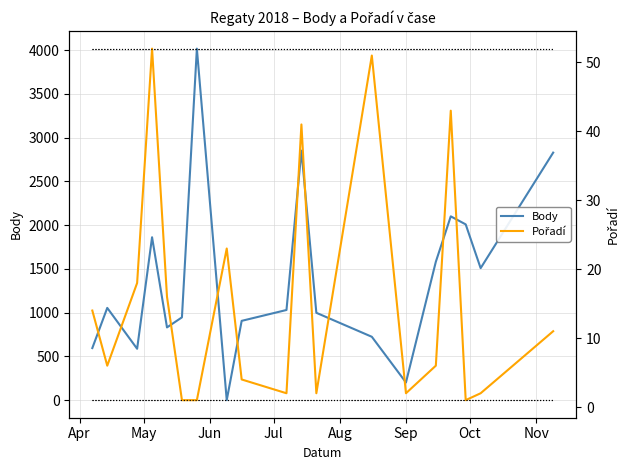

Which series ends up on top after the final intersection of Body and Pořadí?

Body